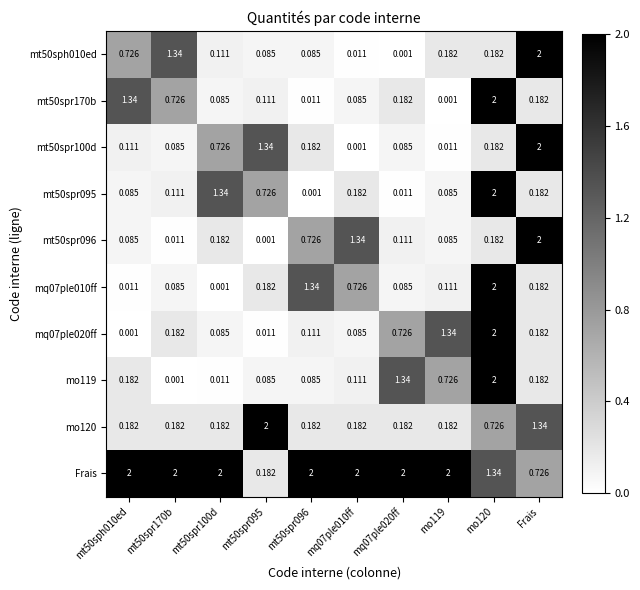

Is the value of mt50sph010ed at mq07ple010ff greater than the value of mq07ple010ff at mt50spr096?

No